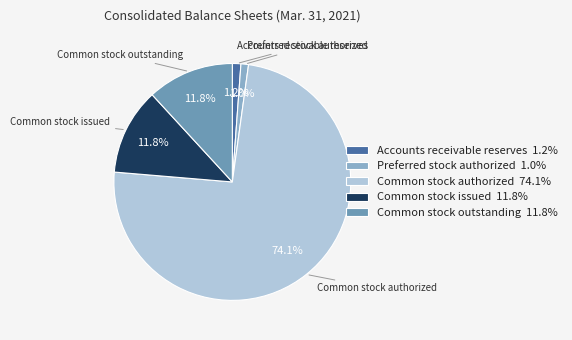

Which slice is the largest?

Common stock authorized